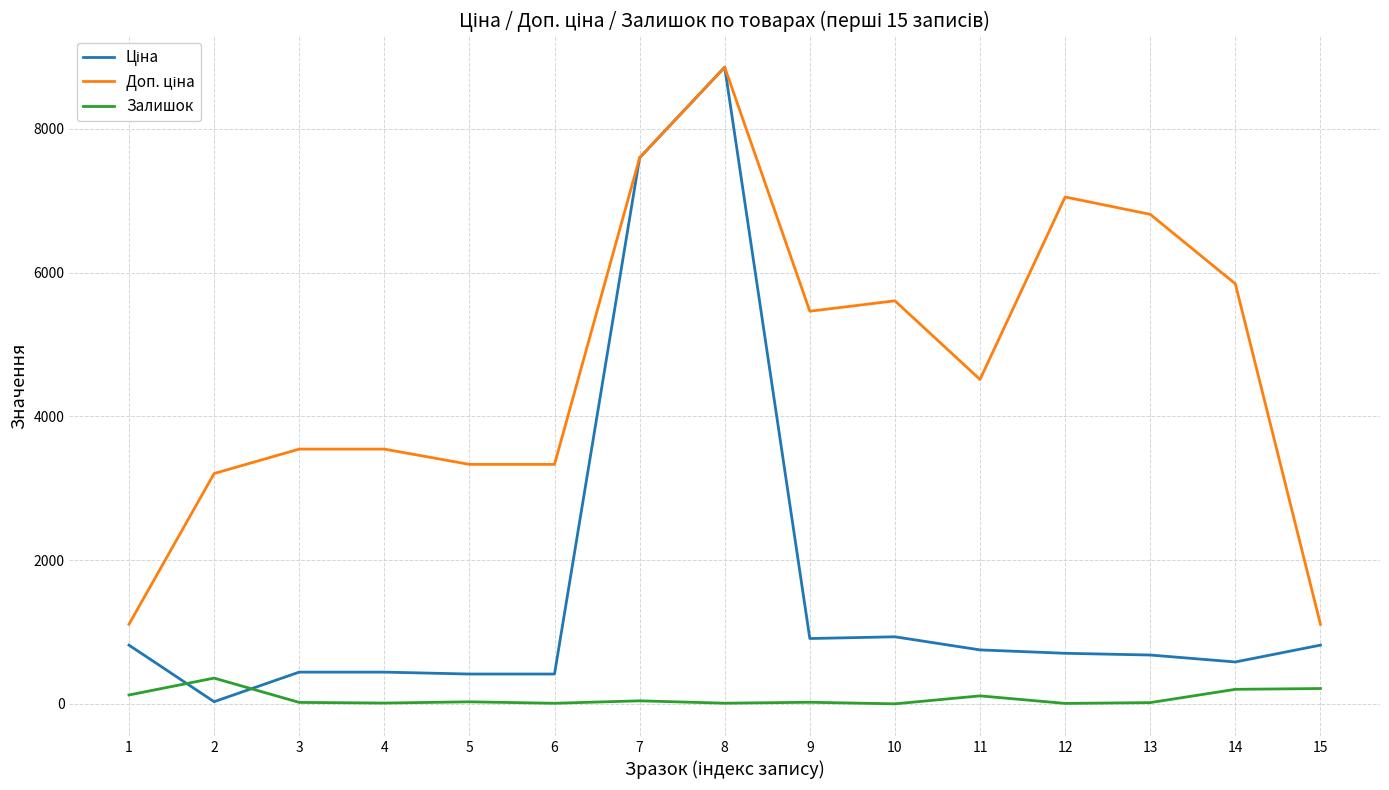

At which category is the sum across all series the highest?

8